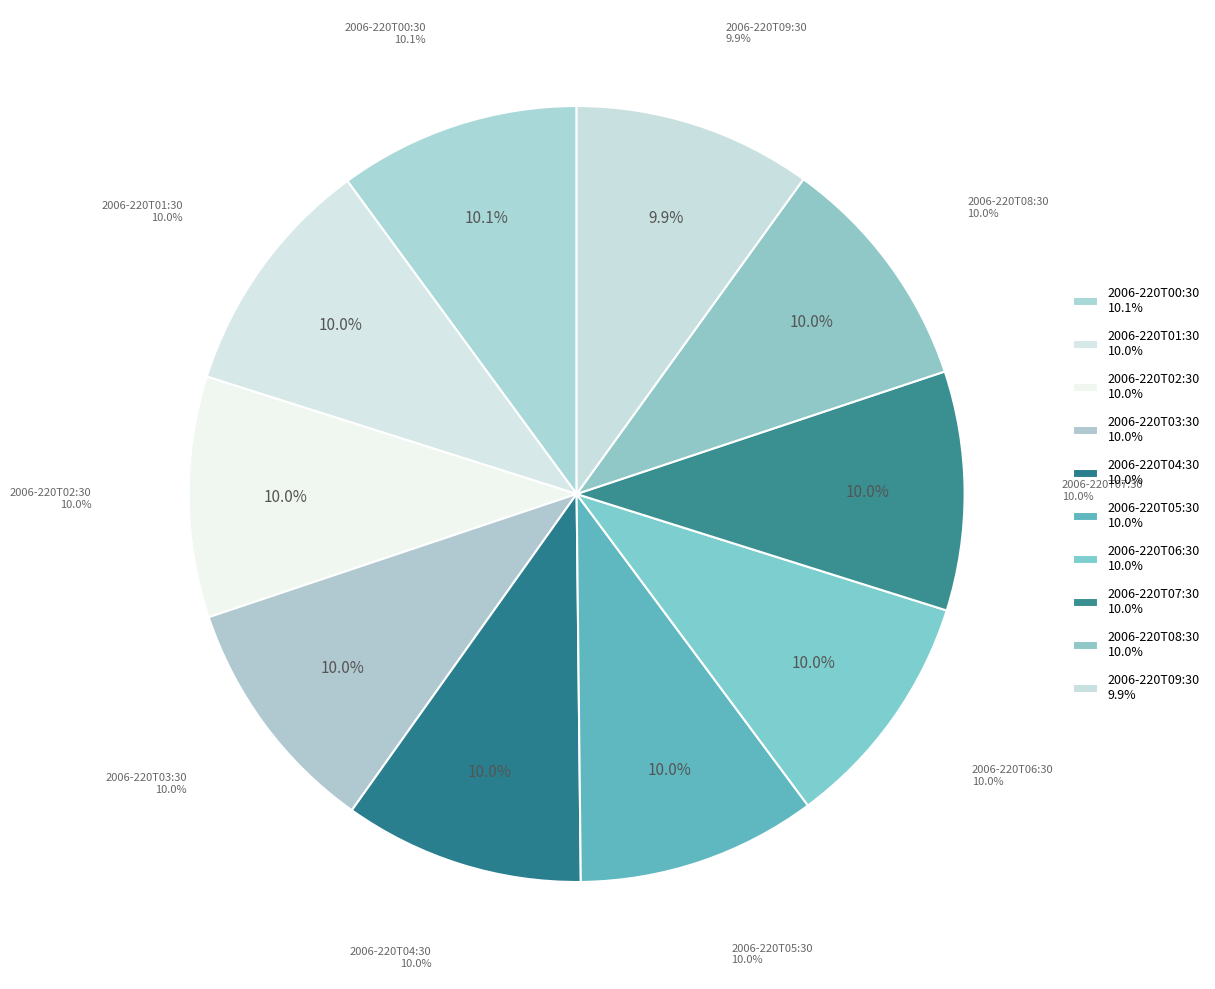

What percentage is the 2006-220T05:30 slice, to the nearest percent?

10%